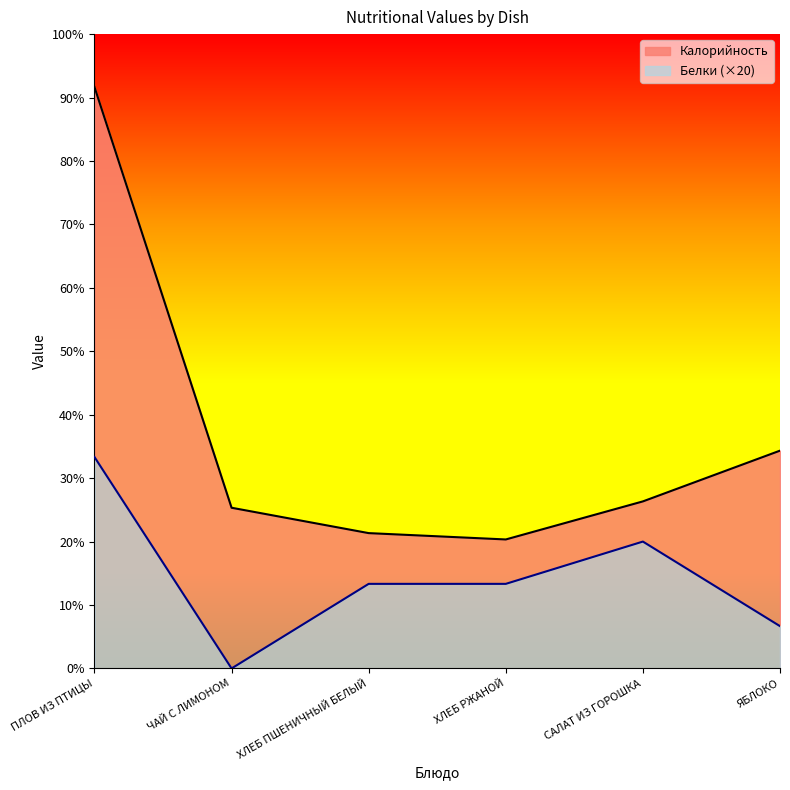

How many categories are shown in the chart?

6